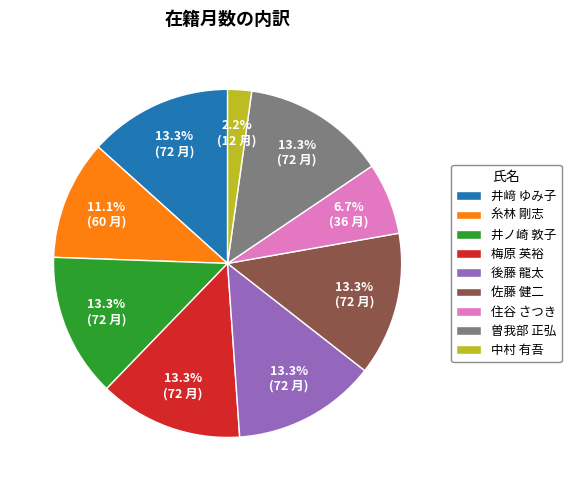

Does 井ノ崎 敦子 account for over 50% of the chart?

No